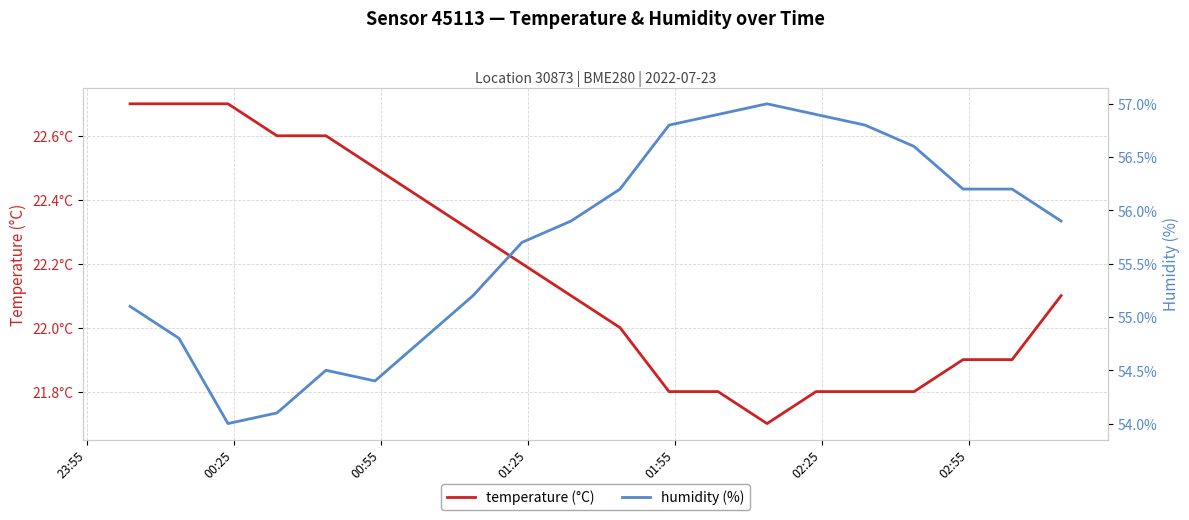

What is the value of the humidity point at the 13th from the left?

56.9